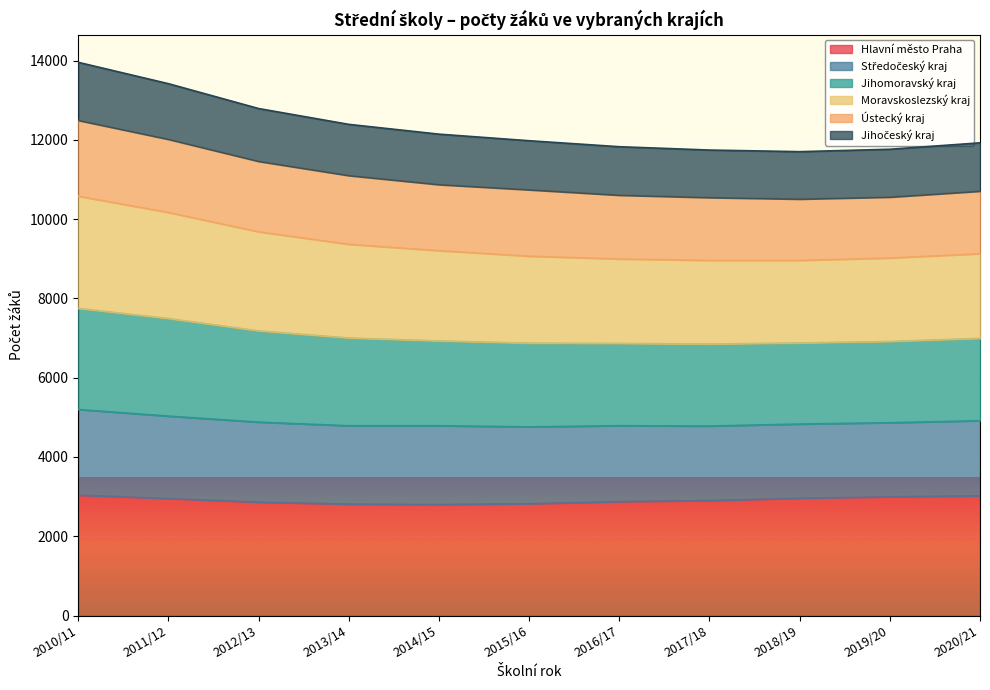

What is the maximum value for Hlavní město Praha?

3038